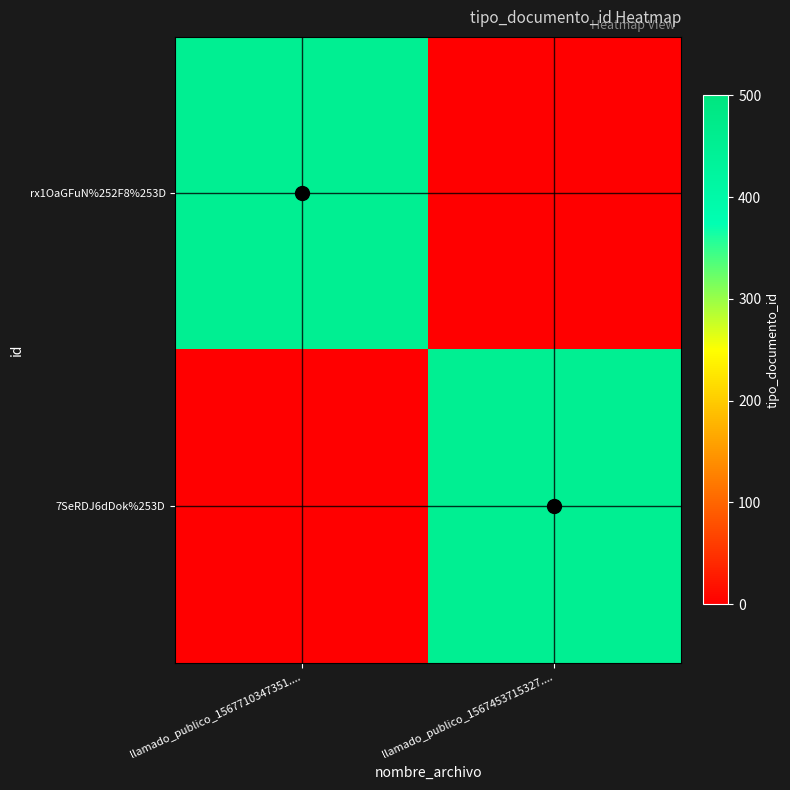

Reading right to left, extract all data points from this chart.

rx1OaGFuN%252F8%253D: llamado_publico_1567453715327....=0	llamado_publico_1567710347351....=452
7SeRDJ6dDok%253D: llamado_publico_1567453715327....=452	llamado_publico_1567710347351....=0